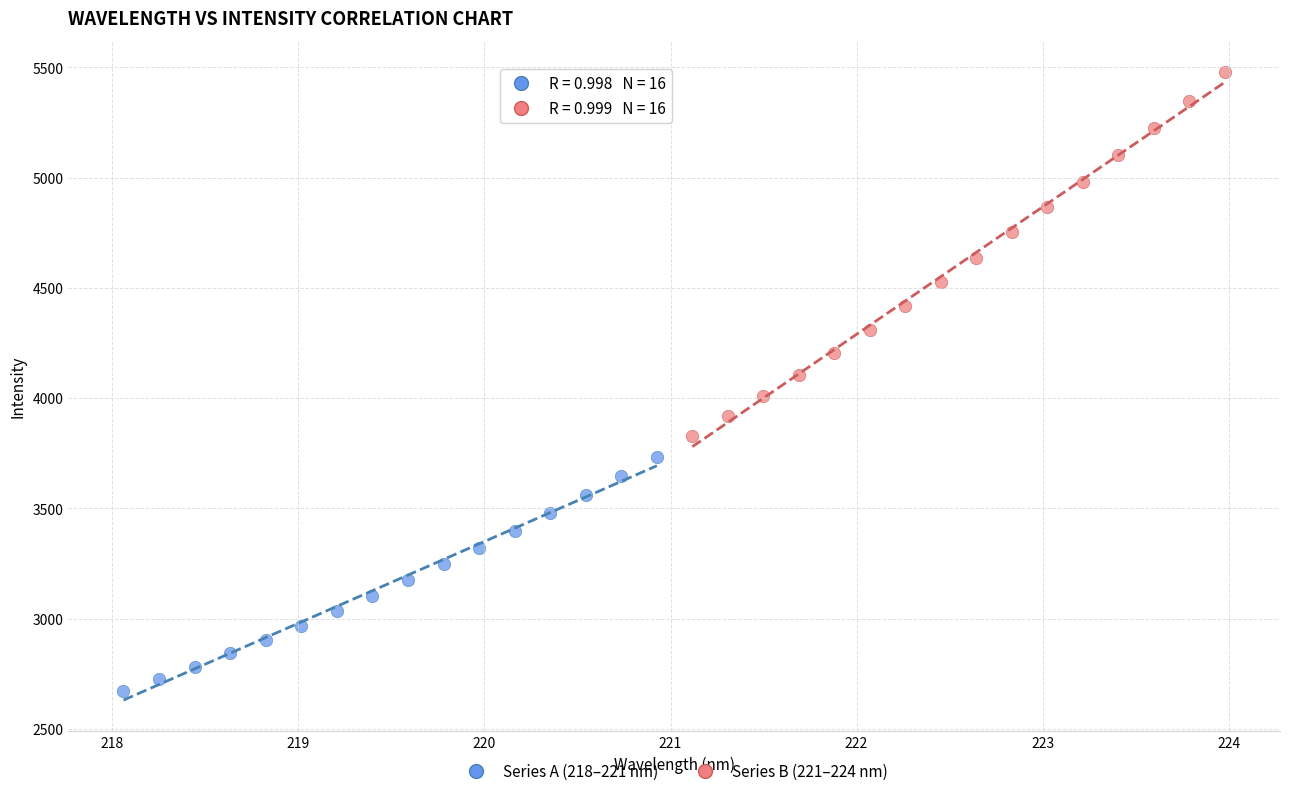

Which series reaches the maximum Y coordinate?

Series B (221–224 nm)